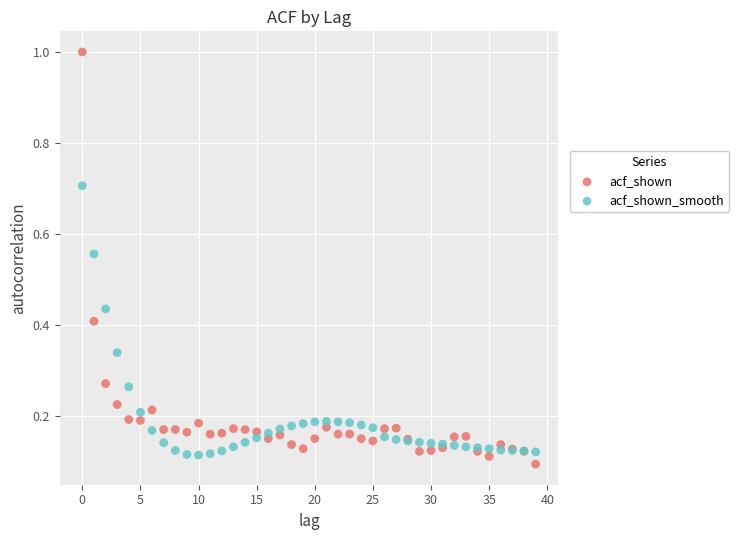

Which series contains the highest Y value?

acf_shown